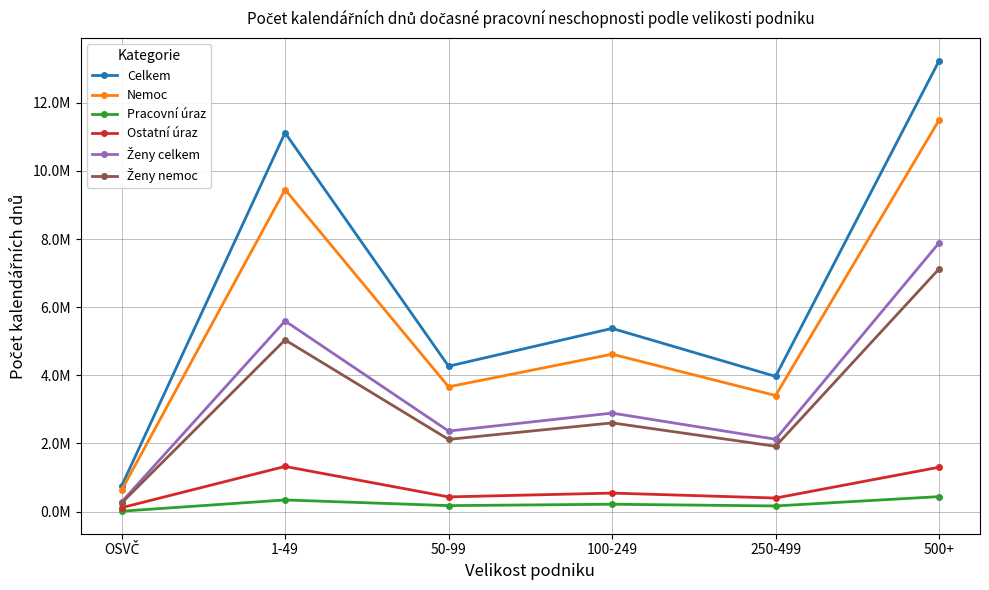

What is the approximate value of Ostatní úraz at 500+, to the nearest 100?

1301400